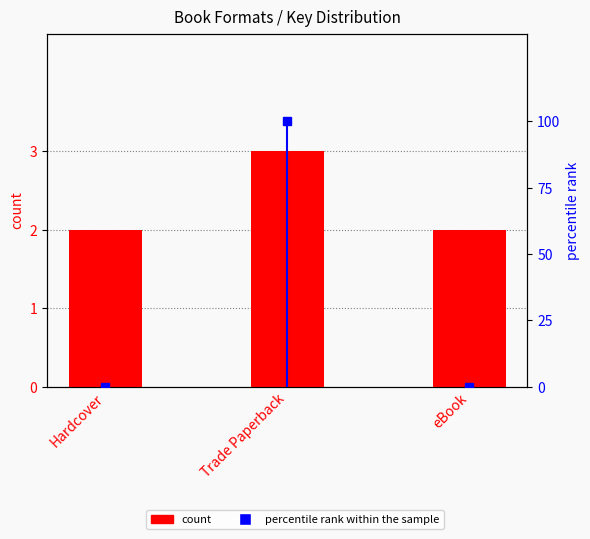

Rank the categories by count value from highest to lowest.

Trade Paperback, Hardcover, eBook